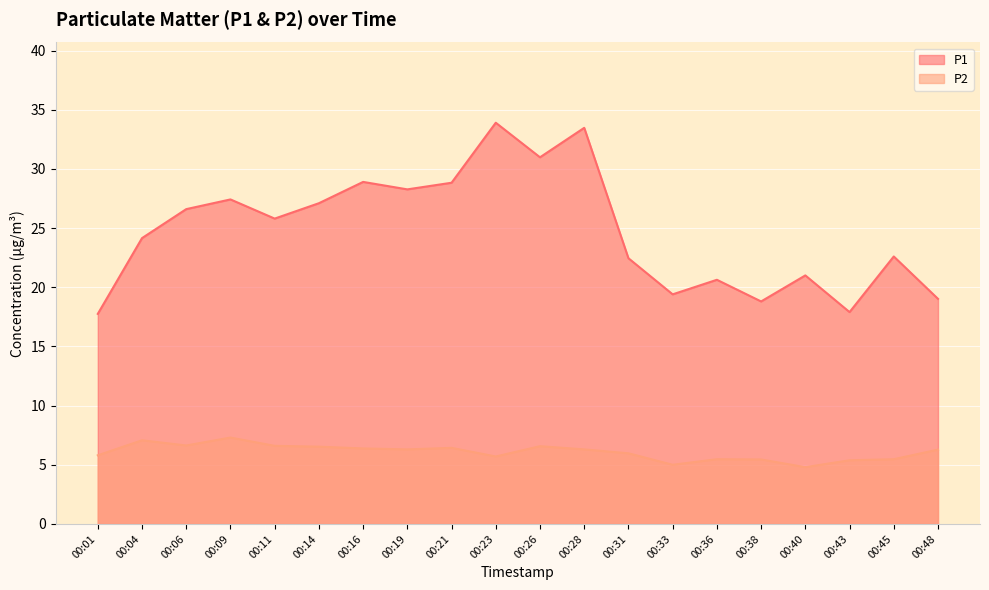

What is the difference between the maximum and minimum values in the P1 series?

16.1